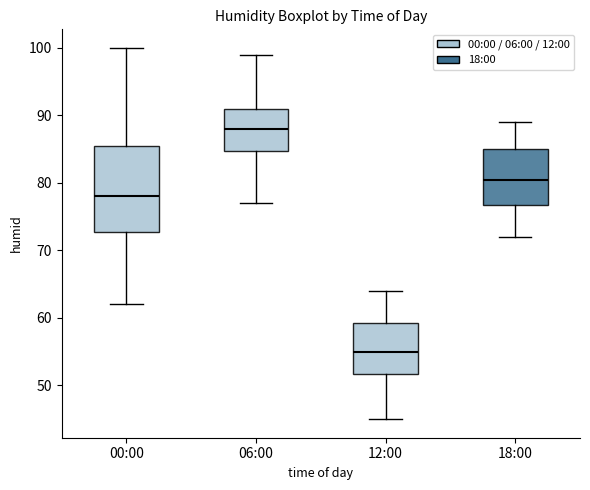

Which box's median line is the lowest?

12:00